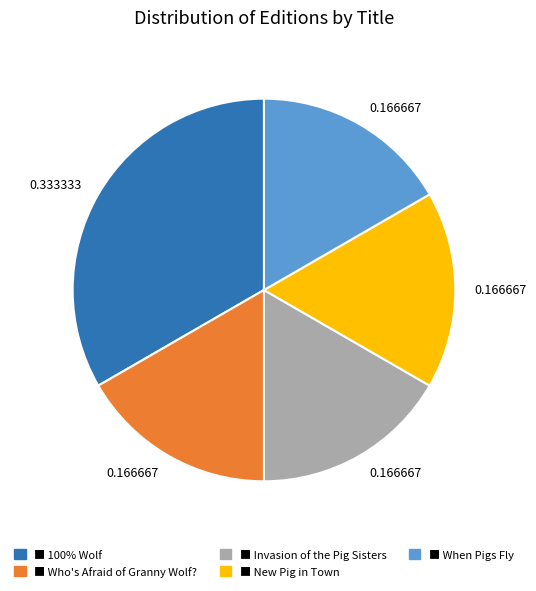

Is there a majority slice in this chart?

No